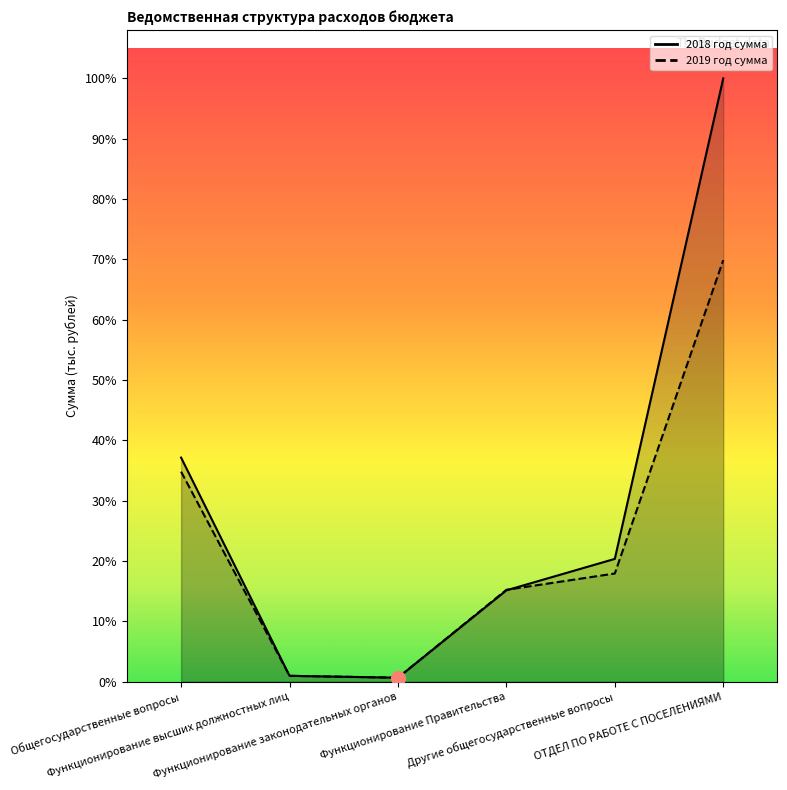

Reading right to left, what are all the values shown in this chart?

2018 год сумма: ОТДЕЛ ПО РАБОТЕ С ПОСЕЛЕНИЯМИ=273082.7	Другие общегосударственные вопросы=55596.0	Функционирование Правительства=41366.0	Функционирование законодательных органов=1810.0	Функционирование высших должностных лиц=2670.0	Общегосударственные вопросы=101442.0
2019 год сумма: ОТДЕЛ ПО РАБОТЕ С ПОСЕЛЕНИЯМИ=190807.2	Другие общегосударственные вопросы=48983.5	Функционирование Правительства=41591.0	Функционирование законодательных органов=1820.0	Функционирование высших должностных лиц=2670.0	Общегосударственные вопросы=95064.5